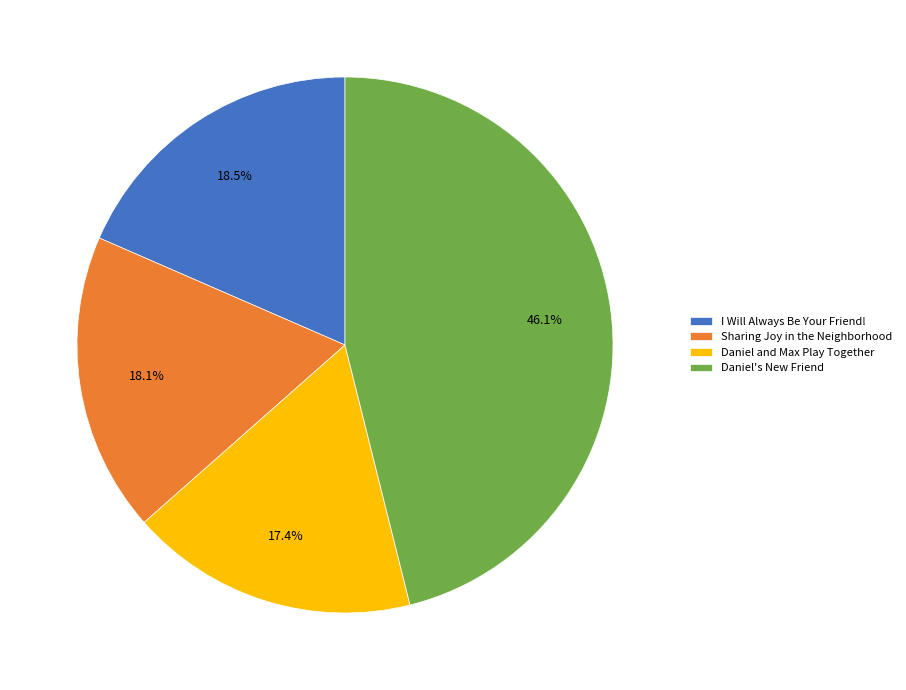

What portion of the pie excludes Sharing Joy in the Neighborhood?

81.9%